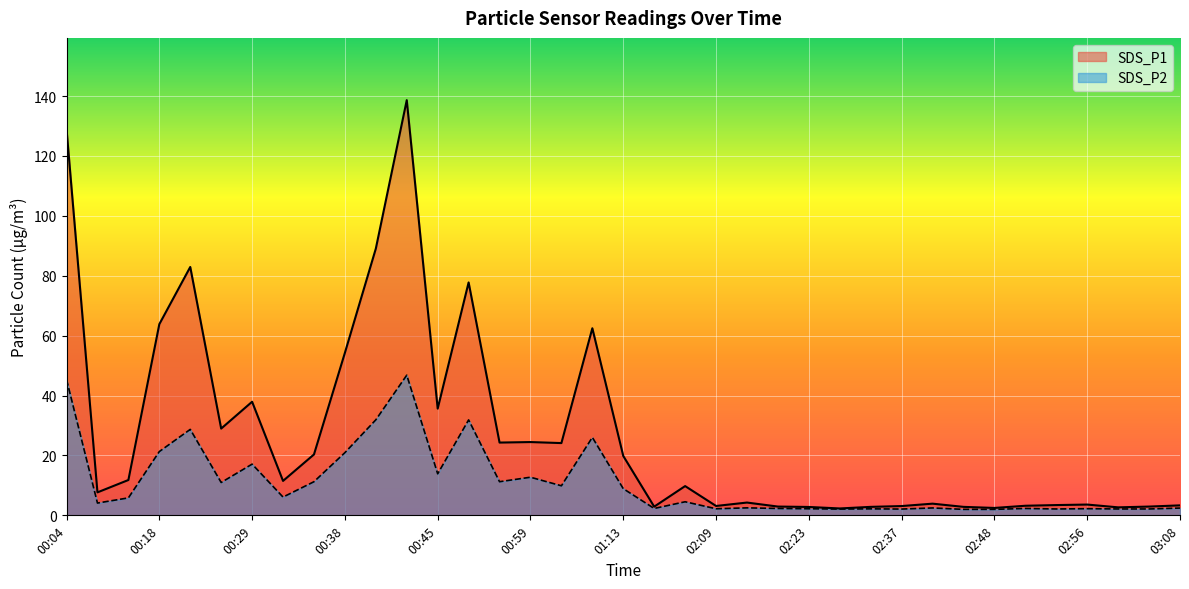

True or false: SDS_P2 has a value of 2.8 at 02:32.

False